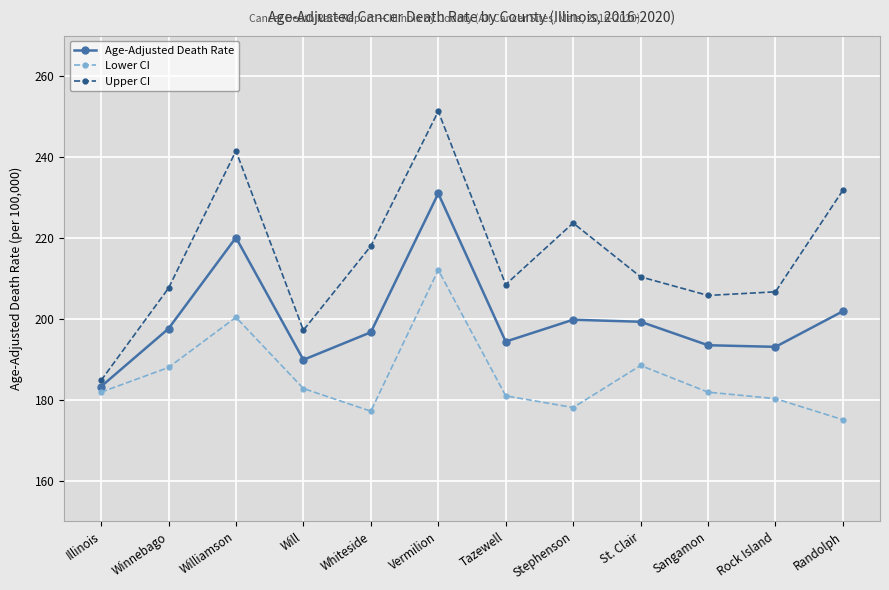

The value of Age-Adjusted Death Rate at Sangamon is 287.3. True or false?

False